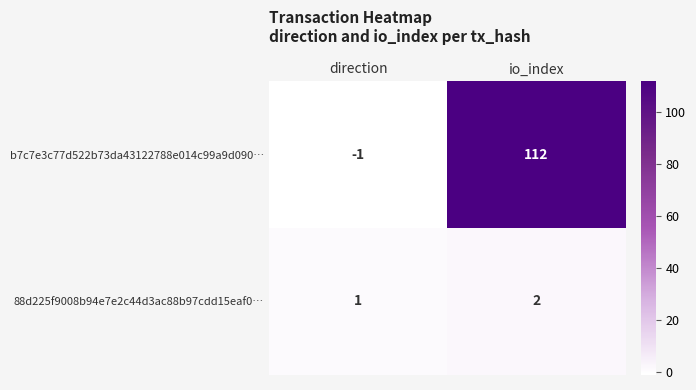

Which label corresponds to the smallest value in the chart?

direction